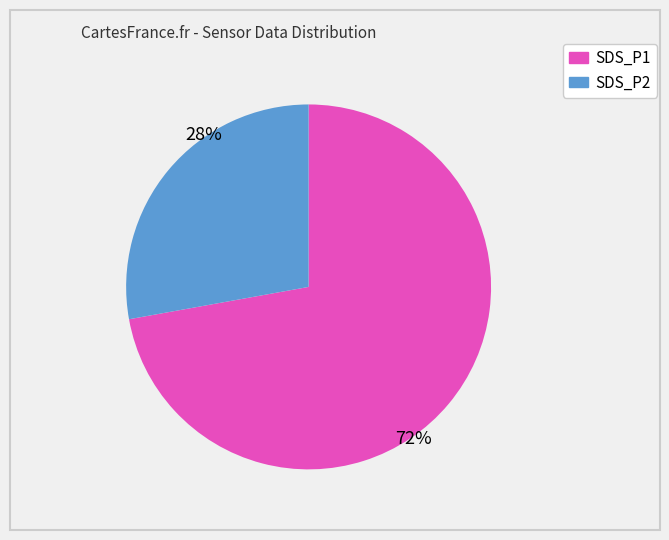

True or false: SDS_P2 accounts for 28% of the total.

True